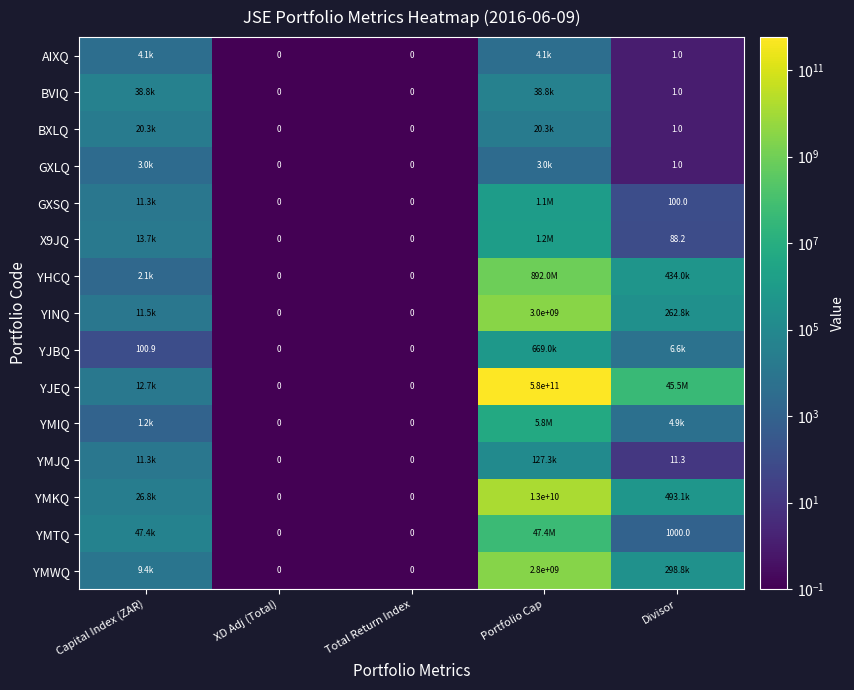

What is the difference between the second highest and minimum values in the GXLQ series?

3007.8